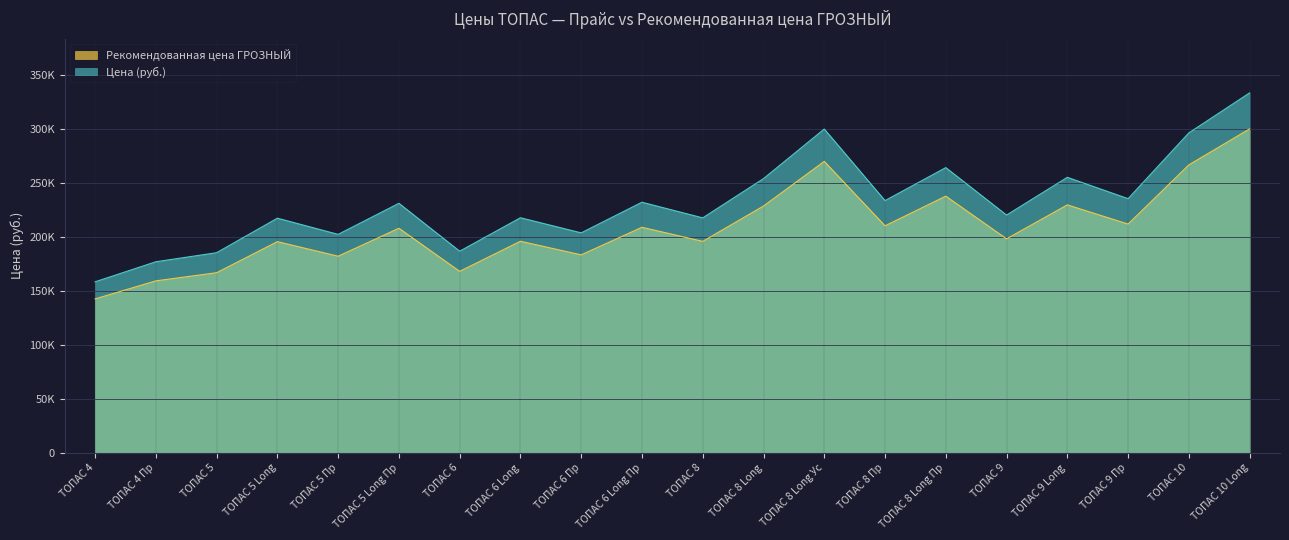

True or false: Рекомендованная цена ГРОЗНЫЙ has more than 2 interior local peaks.

True